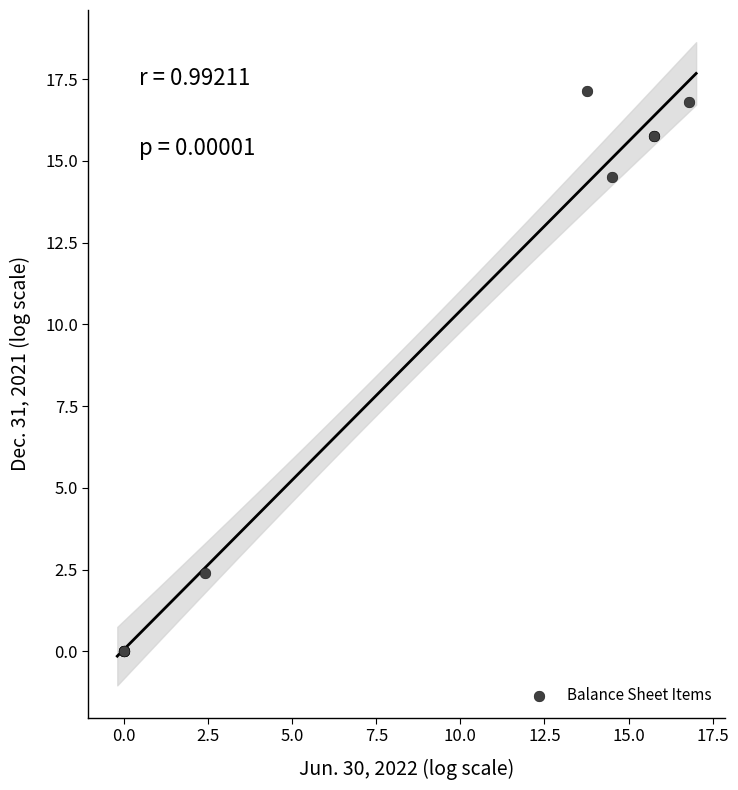

What Y value in the scatter plot is closest to 8?

2.4